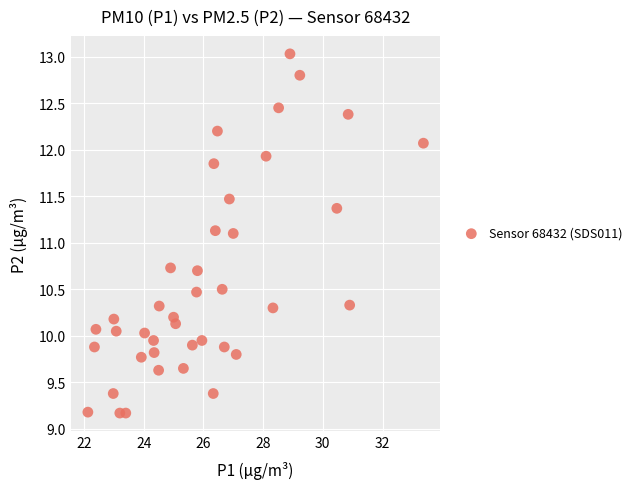

What is the range of X values (max minus min)?

11.2